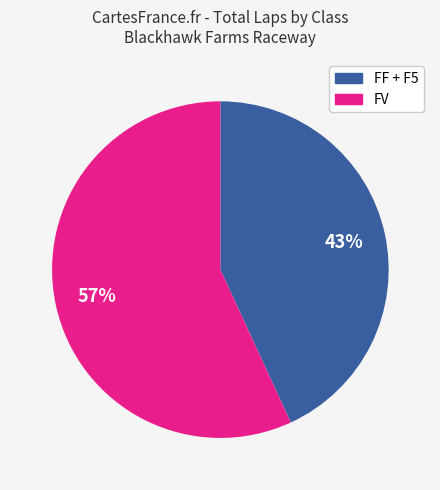

To the nearest percent, what is the average slice percentage?

50%